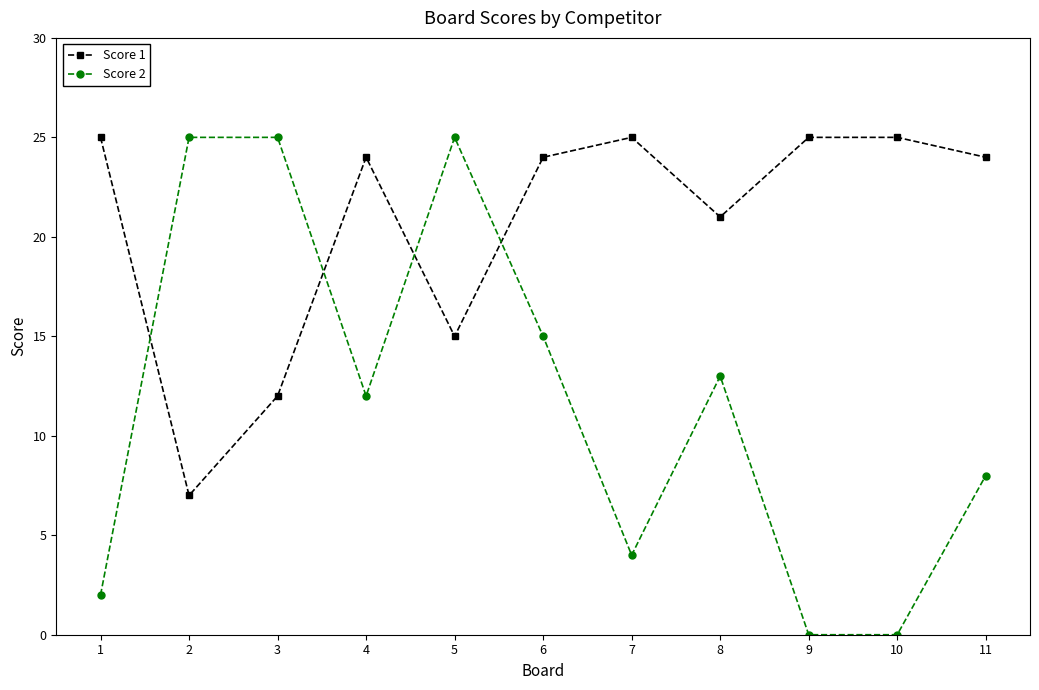

Does the chart display data point markers on the line(s)?

Yes